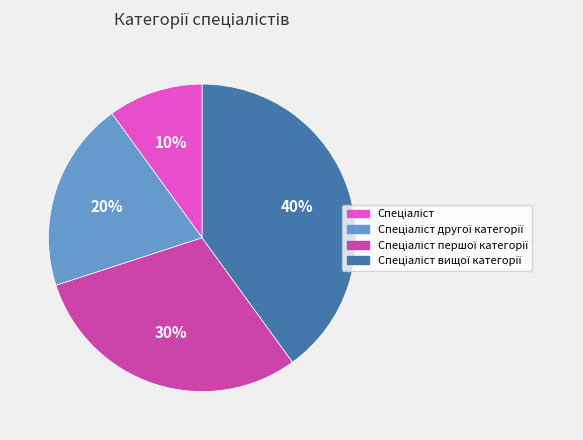

To the nearest percent, what is the difference between the largest and smallest slice percentages?

30%